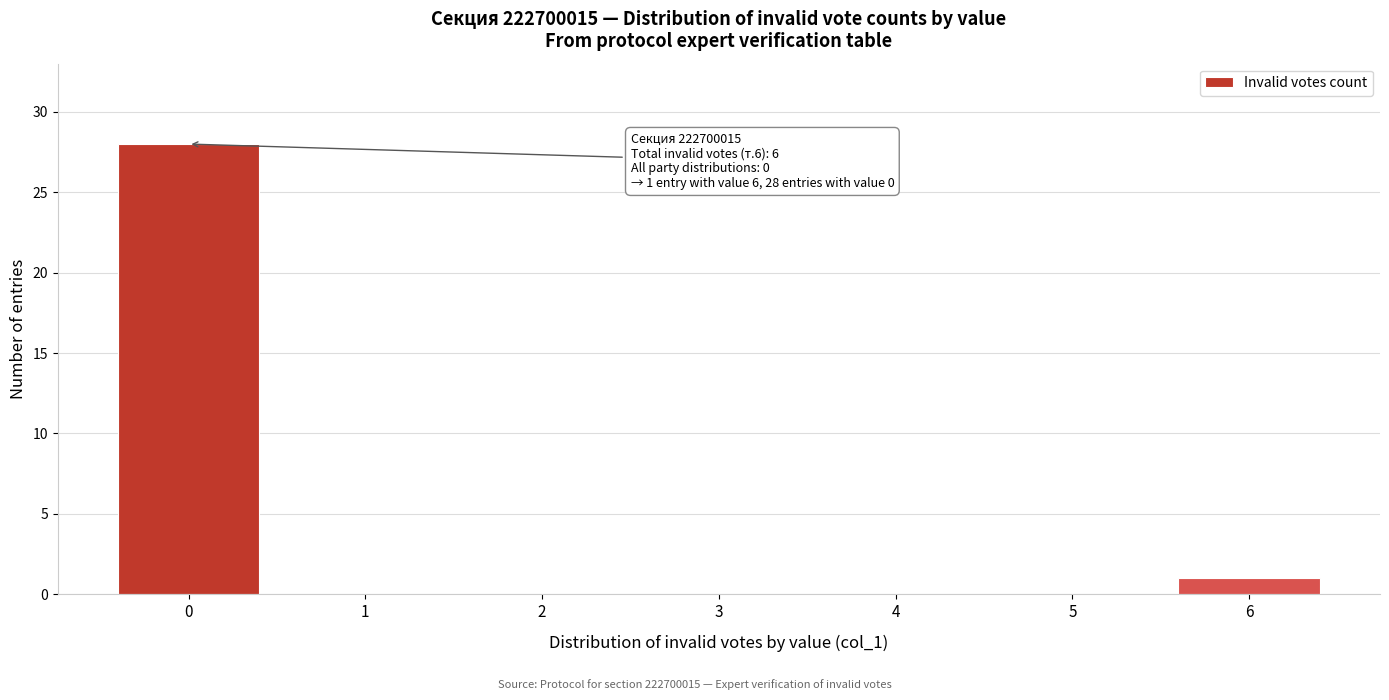

Over which range of the x-axis is the bar tallest?

-0.5 to 0.5